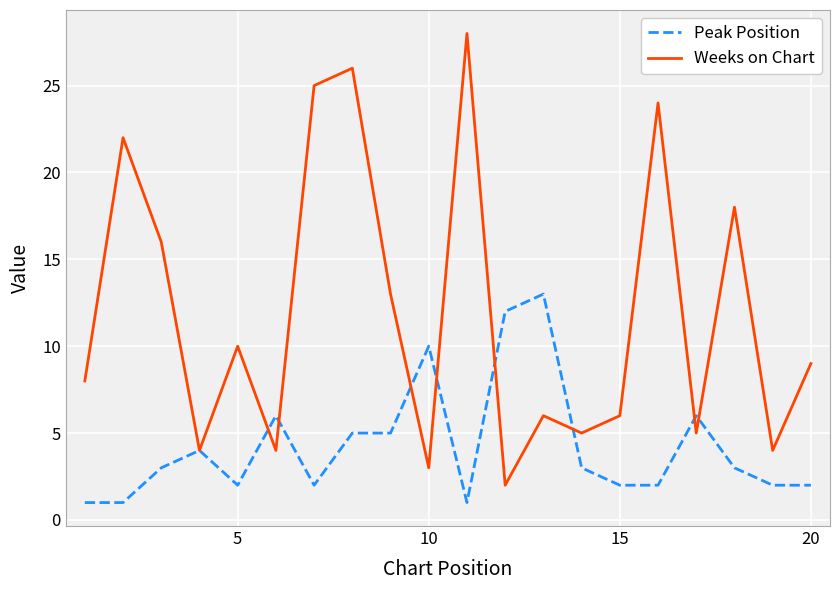

What is the maximum value for Weeks on Chart?

28